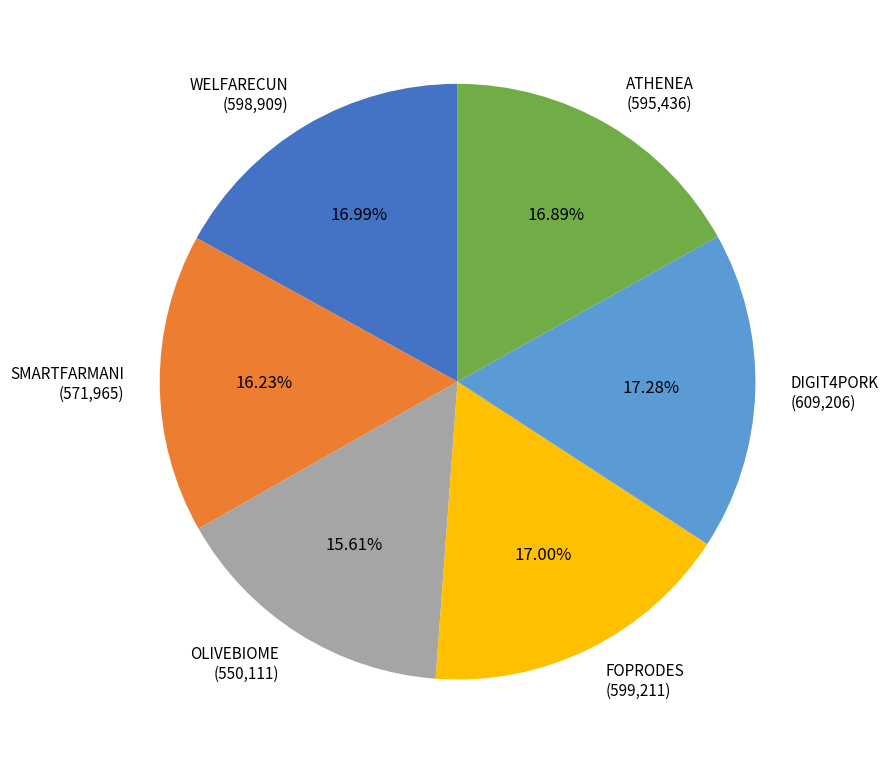

How many segments does this pie chart have?

6